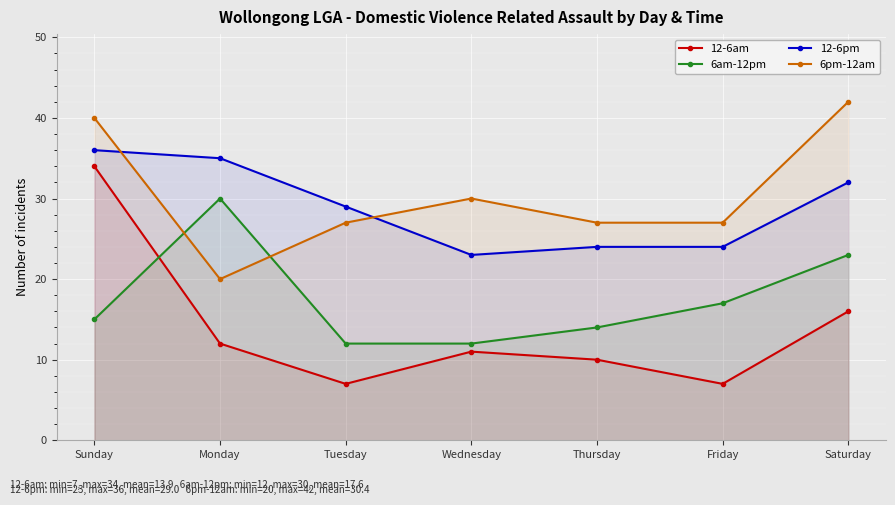

What is the maximum value for 6pm-12am?

42